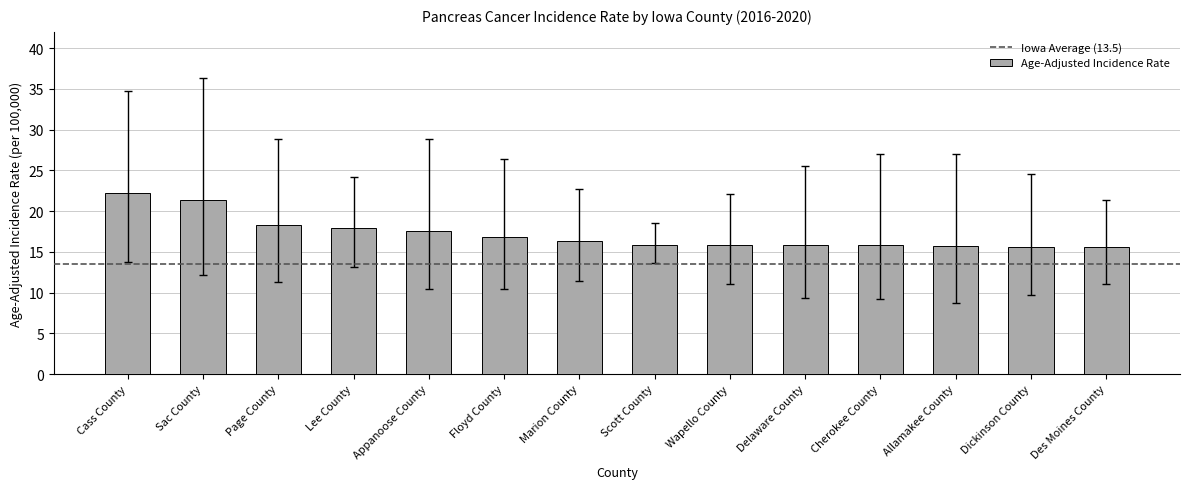

Count the number of categories in the chart.

14